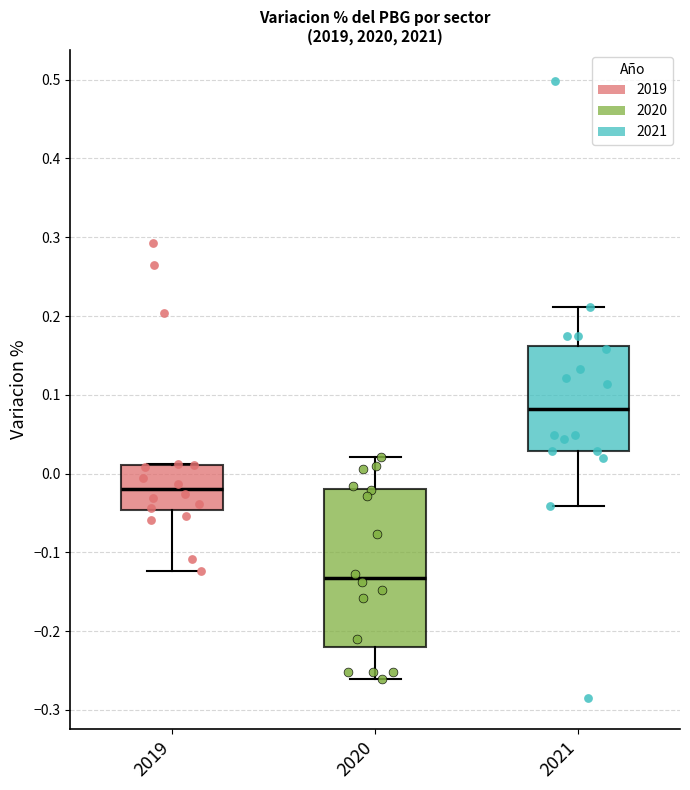

Which box is the tallest, from its lower edge to its upper edge?

2020